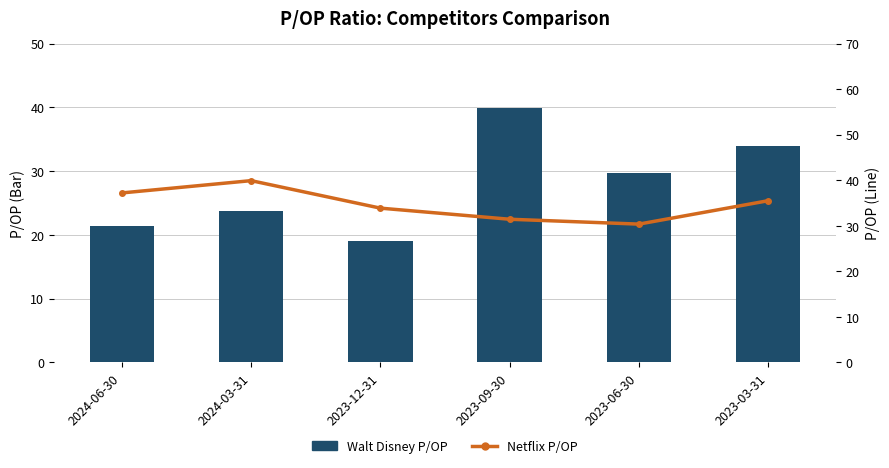

What value does the Netflix P/OP series have at 2023-03-31?

35.5